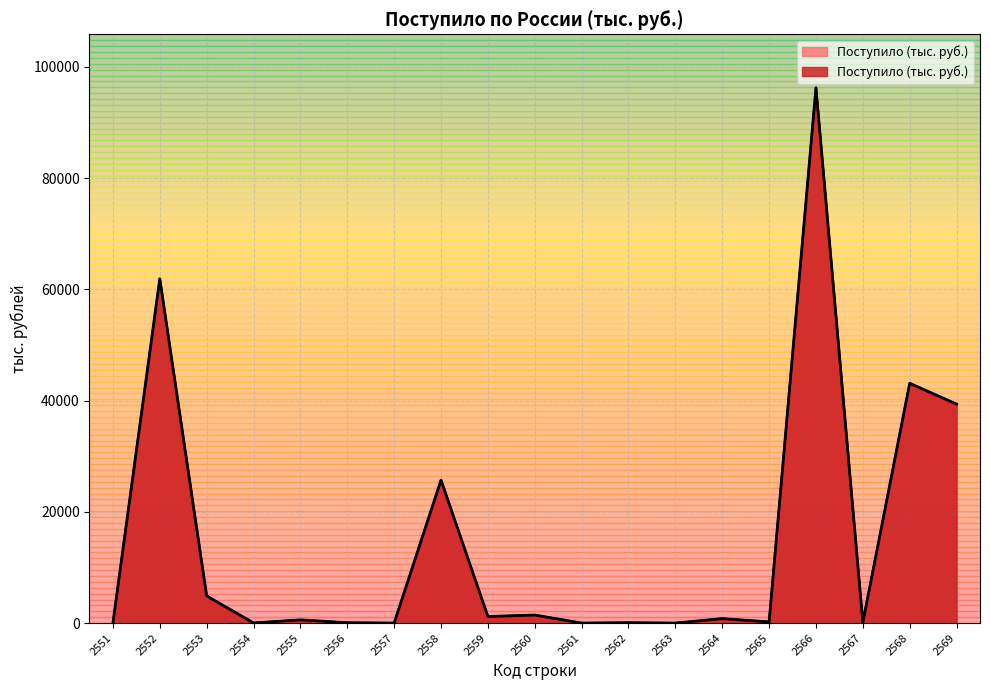

List the labels in order of value, largest first.

2566, 2552, 2568, 2569, 2558, 2553, 2560, 2559, 2564, 2555, 2565, 2567, 2562, 2556, 2554, 2551, 2557, 2561, 2563